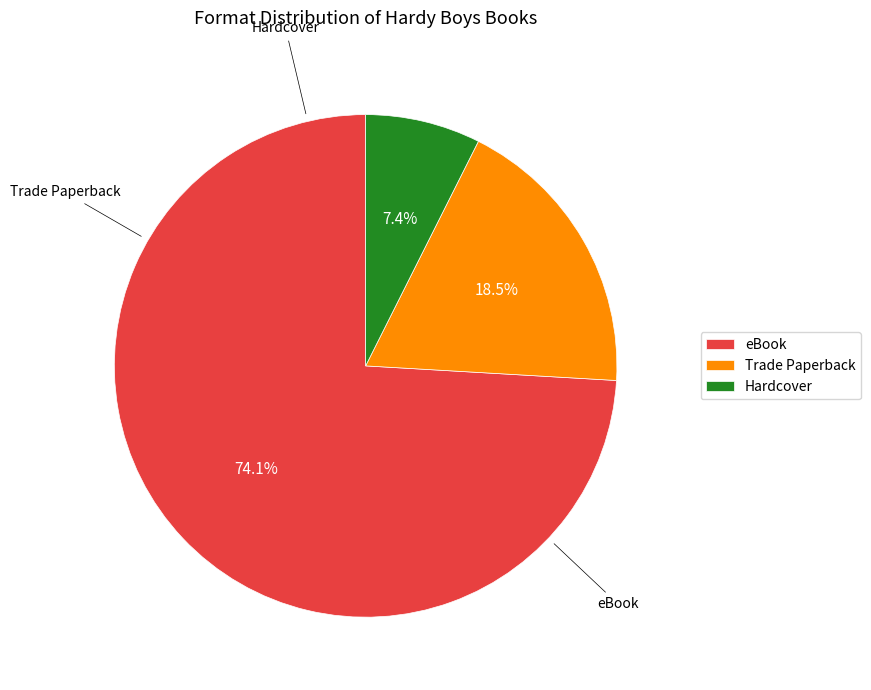

Count the number of slices in the pie.

3